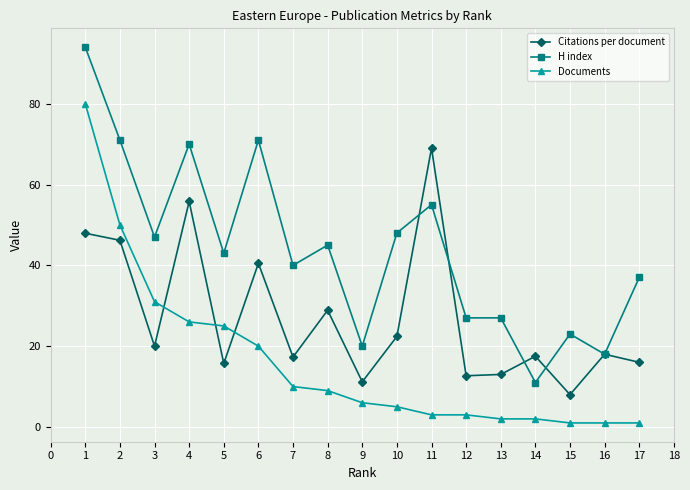

True or false: H index and Documents intersect in this chart.

False